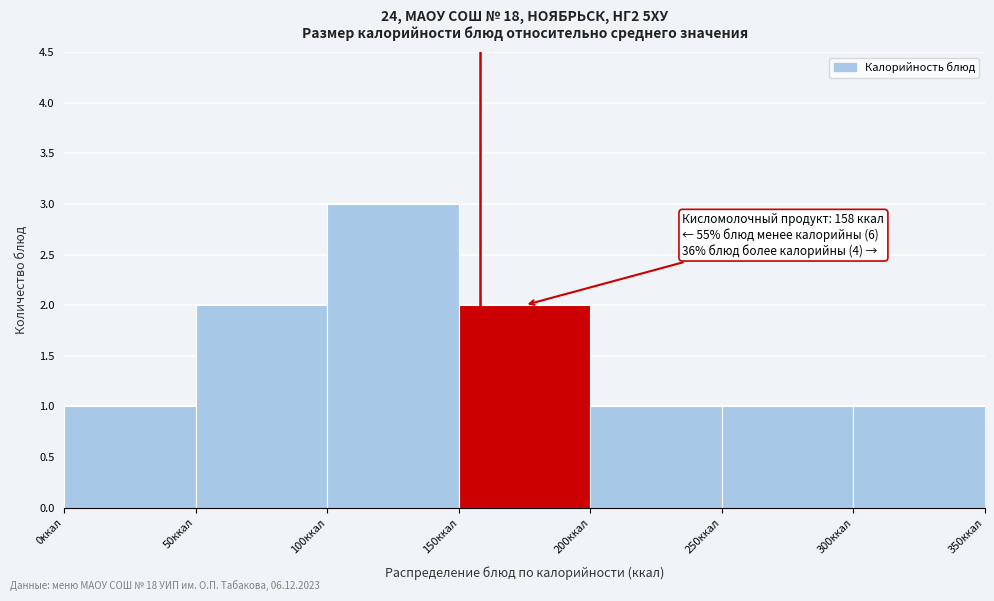

Over which range of the x-axis is the bar tallest?

100 to 150